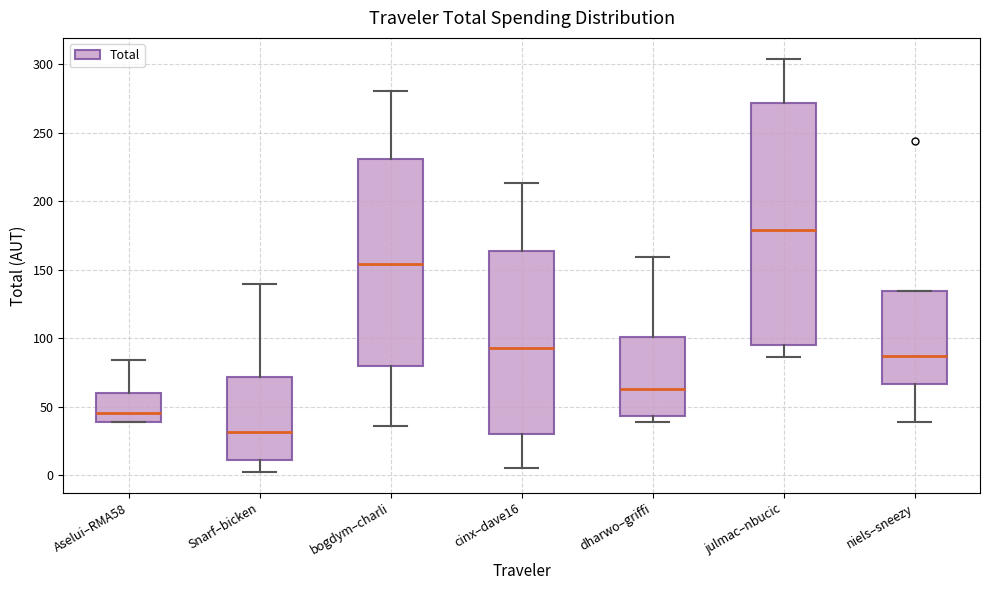

Reading left to right, read every box against the y-axis: the position of its median line, the range the box covers, and the ends of its whiskers. The values are not printed on the chart, so give them approximately, as read against the axis.

Aselui–RMA58: median 45, box 40 to 60, whiskers 40 to 85
Snarf–bicken: median 30, box 10 to 70, whiskers 0 to 140
bogdym–charli: median 155, box 80 to 230, whiskers 35 to 280
cinx–dave16: median 95, box 30 to 165, whiskers 5 to 215
dharwo–griffi: median 65, box 45 to 100, whiskers 40 to 160
julmac–nbucic: median 180, box 95 to 270, whiskers 85 to 305
niels–sneezy: median 85, box 65 to 135, whiskers 40 to 135